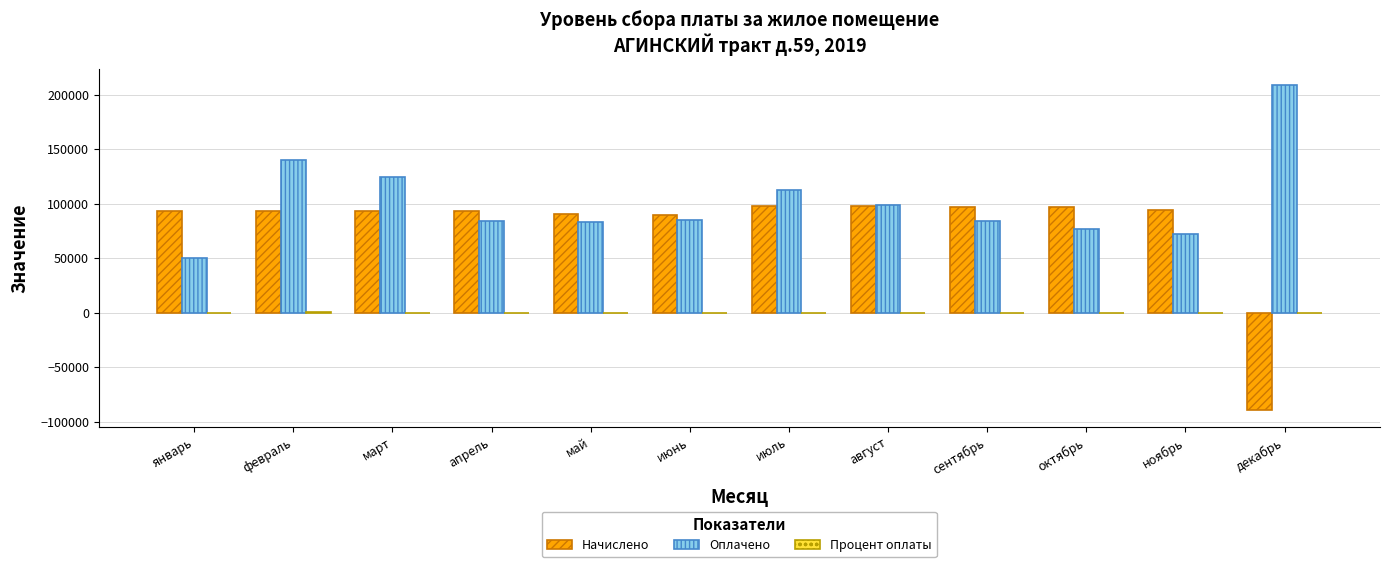

True or false: Оплачено has a value of 124958.6 at март.

True